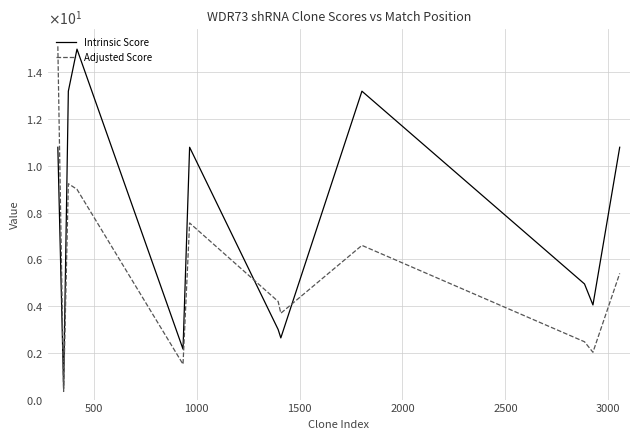

What is the minimum value shown in the chart?

0.3